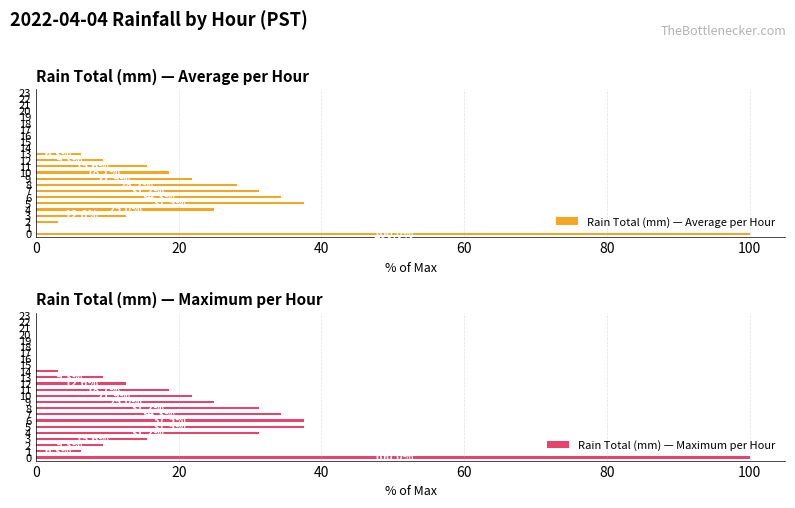

Does the chart contain any negative values?

No